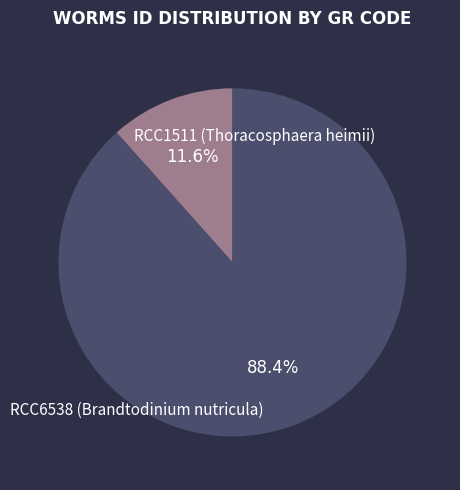

Does any single category account for the majority?

Yes